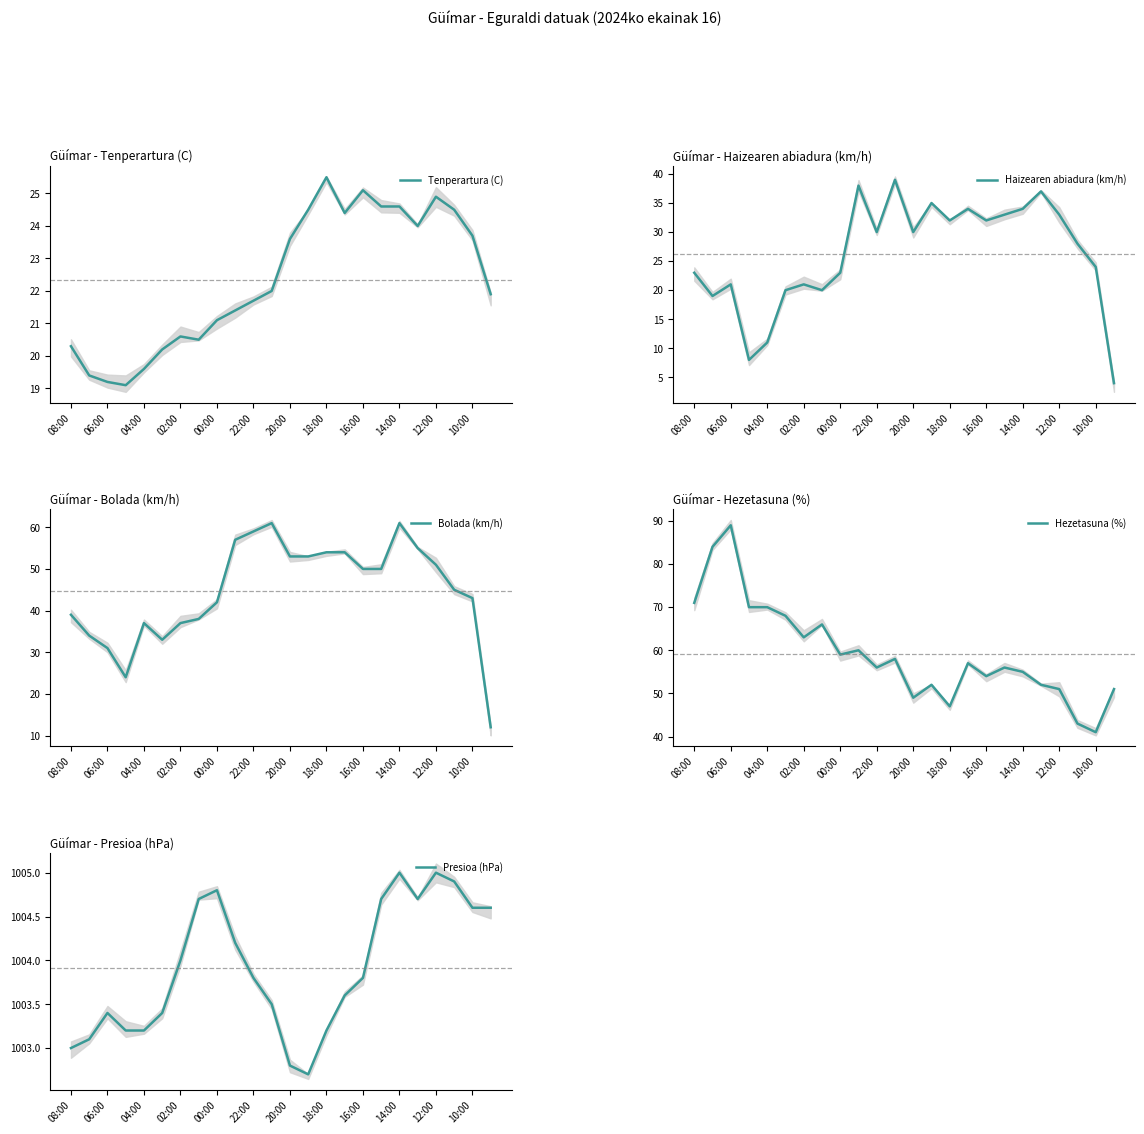

How many interior local valleys does the Presioa (hPa) series have?

2